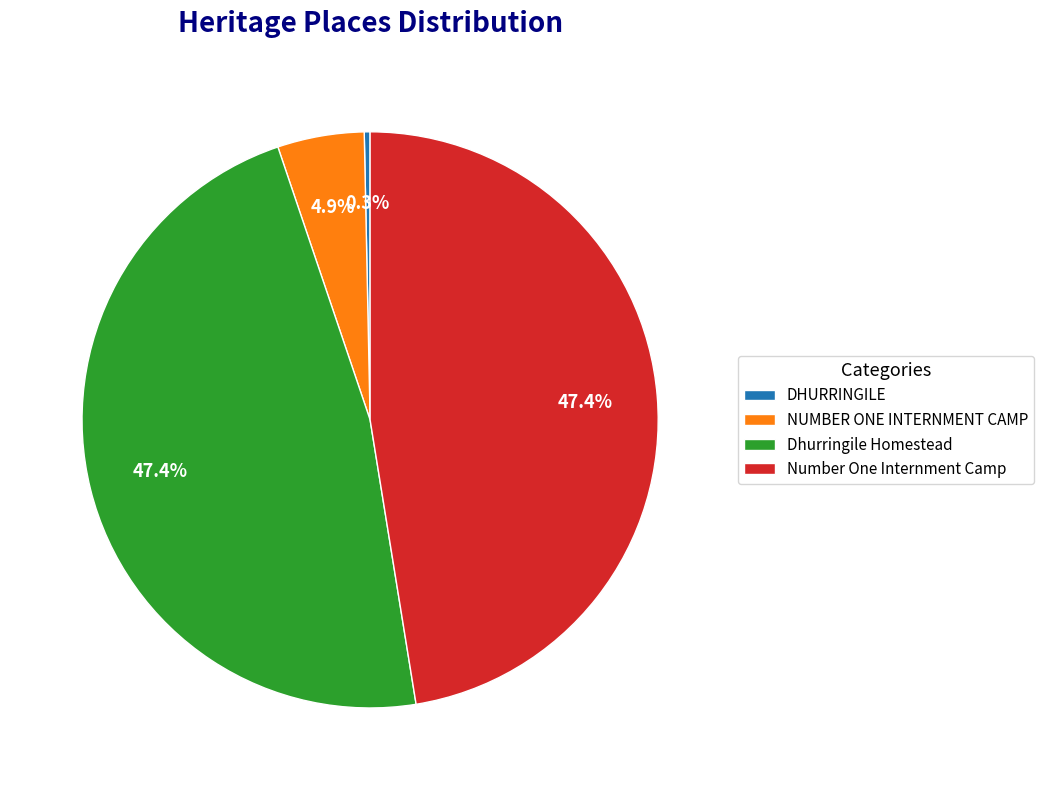

Does any single category account for the majority?

No